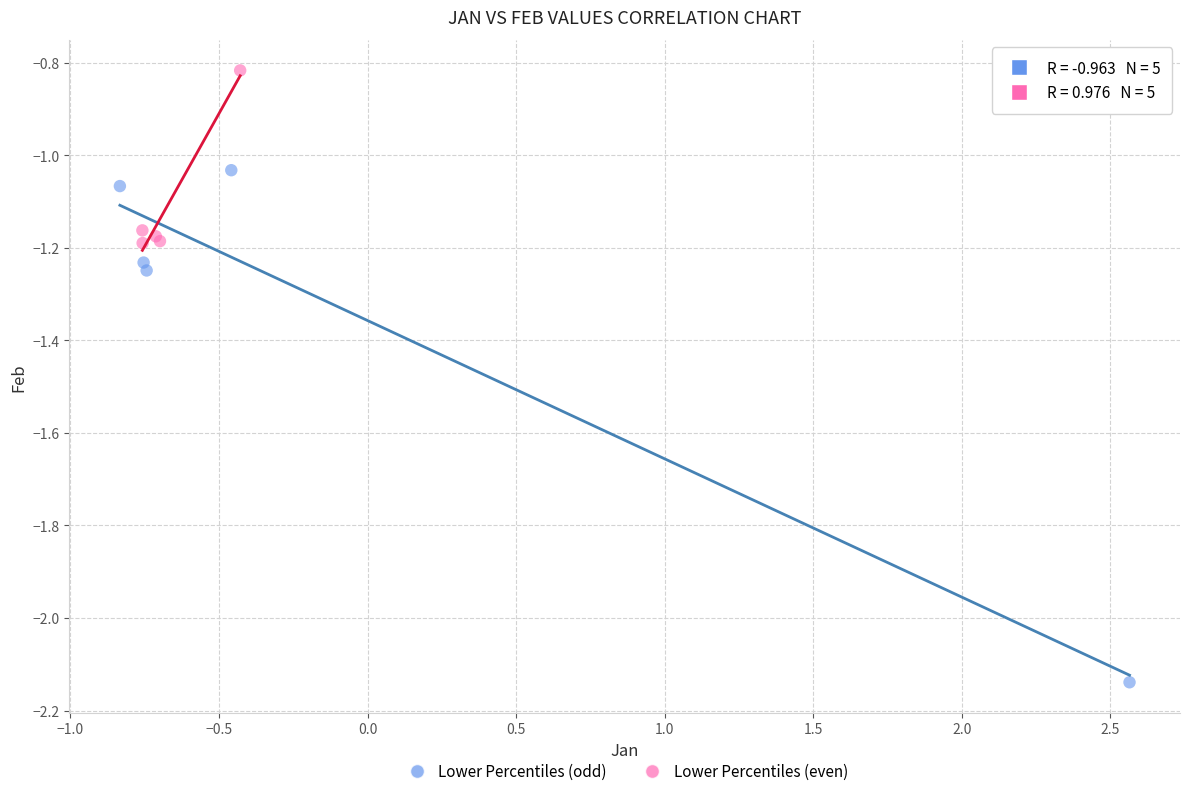

Which series has the largest Y range (max minus min)?

Lower Percentiles (odd)